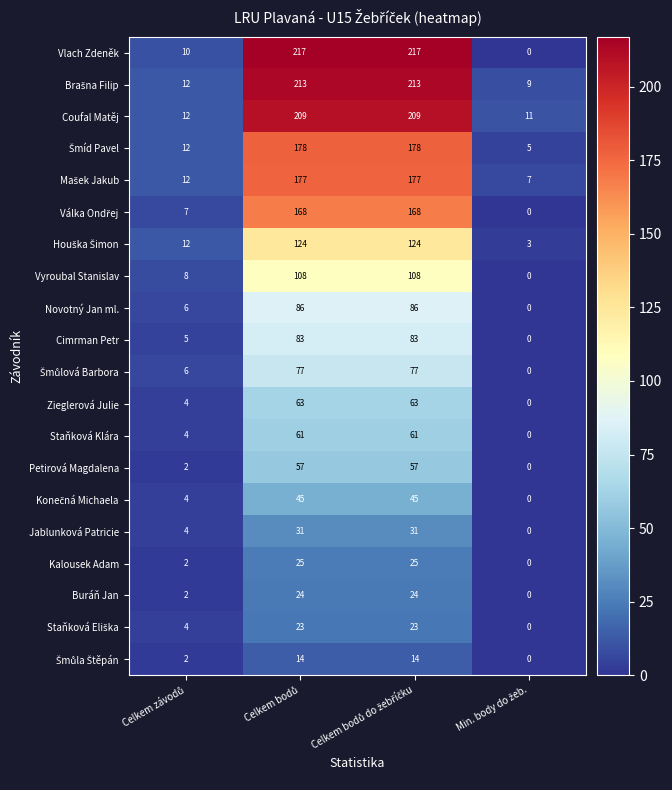

Which series has the largest range (max minus min)?

Vlach Zdeněk